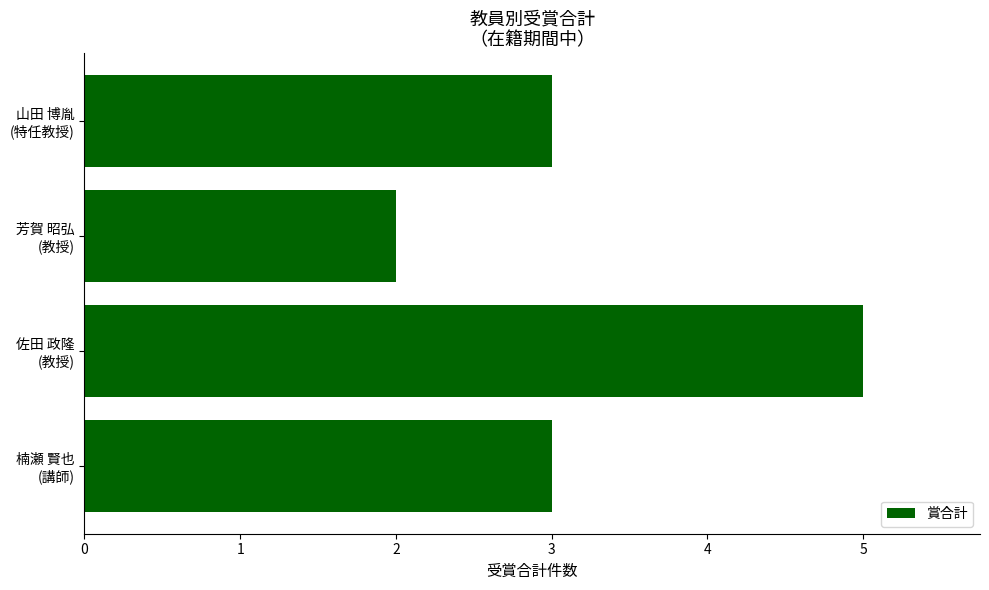

Does the chart contain stacked bars?

No